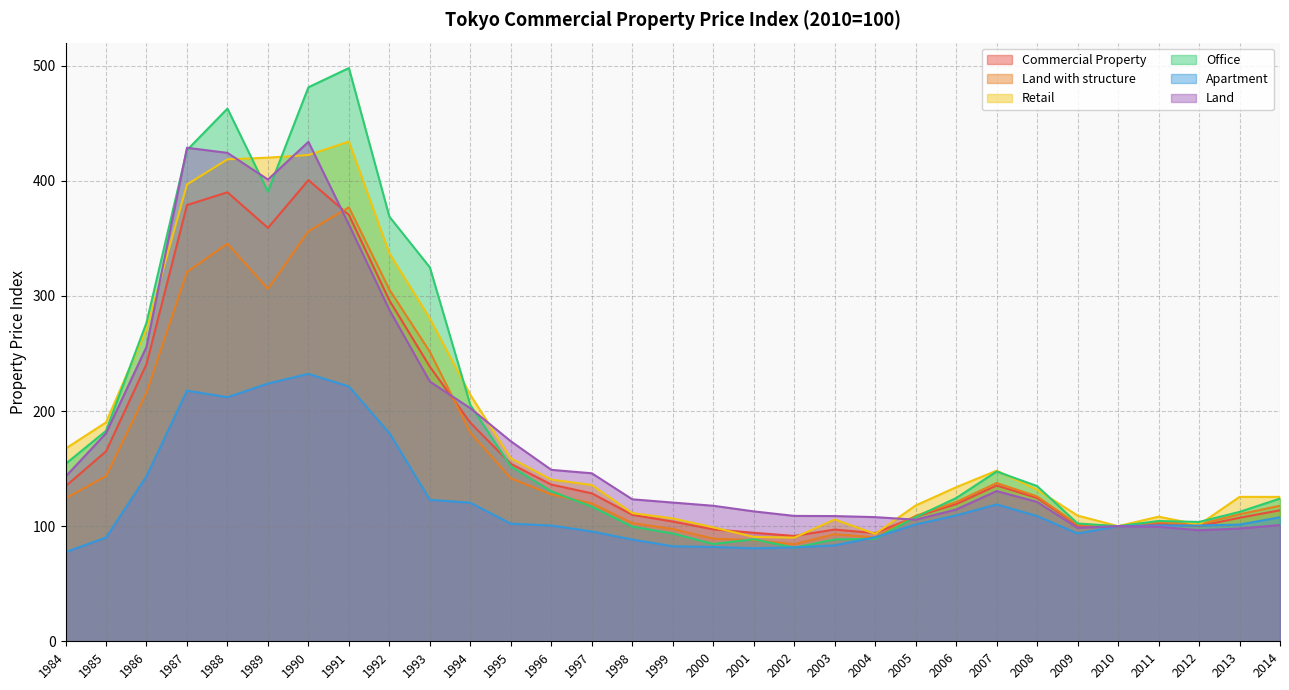

Reading right to left, extract all data points from this chart.

Commercial Property: 113.8	107.3	100.1	102.2	100.0	100.5	124.5	135.3	119.2	108.3	93.9	97.0	91.5	94.2	97.2	104.0	109.9	128.5	136.1	154.2	189.8	238.5	296.1	370.3	400.6	359.1	390.0	378.9	240.7	165.0	134.7
Land with structure: 117.7	110.3	101.5	103.5	100.0	101.4	125.9	137.5	121.0	108.9	90.2	93.0	84.3	87.9	89.1	97.5	102.7	119.7	127.6	141.5	181.2	251.4	305.5	376.9	356.1	306.1	345.3	320.8	216.1	143.5	124.2
Retail: 125.4	125.4	101.2	108.2	100.0	109.2	131.7	148.2	133.8	118.0	93.3	105.8	90.0	90.7	99.0	106.7	111.3	135.8	140.5	158.9	214.0	280.4	336.9	434.1	422.4	420.1	418.6	396.8	271.2	190.2	167.3
Office: 124.0	112.4	103.7	104.5	100.0	102.3	134.8	147.5	124.4	107.9	89.0	88.5	81.3	88.7	84.5	93.6	99.6	117.0	130.3	151.8	205.2	324.8	368.8	497.9	481.2	390.6	462.7	426.6	276.7	182.8	154.1
Apartment: 107.8	101.4	100.5	100.6	100.0	93.6	108.8	118.9	109.3	101.5	90.4	83.3	81.6	80.8	82.0	82.5	88.3	95.4	100.5	102.2	120.4	122.9	180.8	221.4	232.3	223.9	212.0	217.7	143.4	90.1	77.5
Land: 101.0	97.9	96.5	99.5	100.0	98.5	121.1	130.5	114.4	105.6	107.8	108.8	108.9	112.8	117.7	120.5	123.3	145.9	148.9	173.7	202.4	225.6	287.9	362.0	433.8	401.1	424.2	428.7	255.8	180.7	143.0